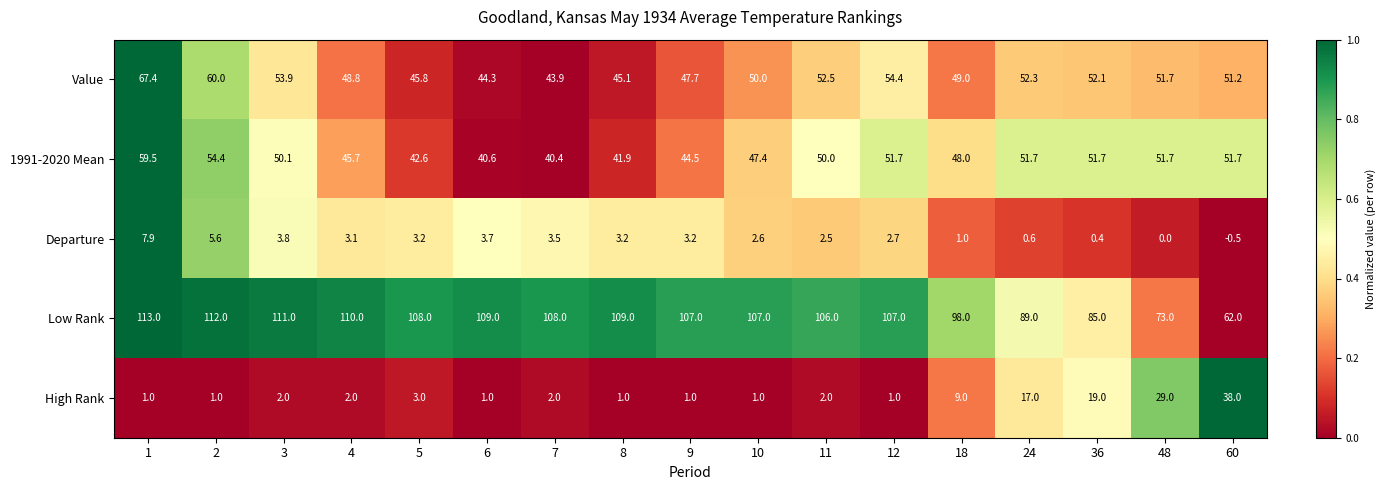

Rank the series at 12 from lowest to highest value.

High Rank, Departure, 1991-2020 Mean, Value, Low Rank